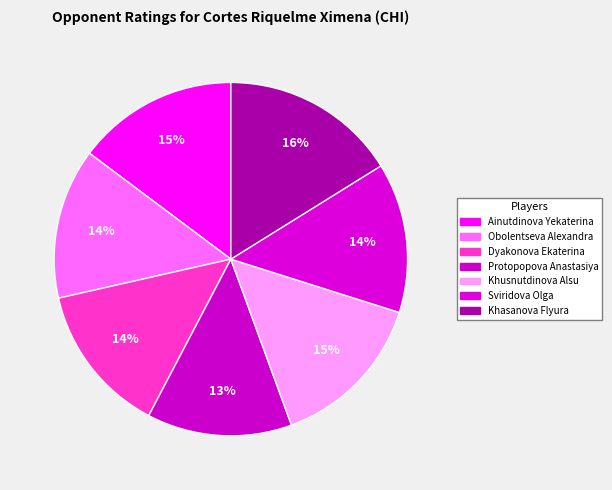

Count the number of slices in the pie.

7